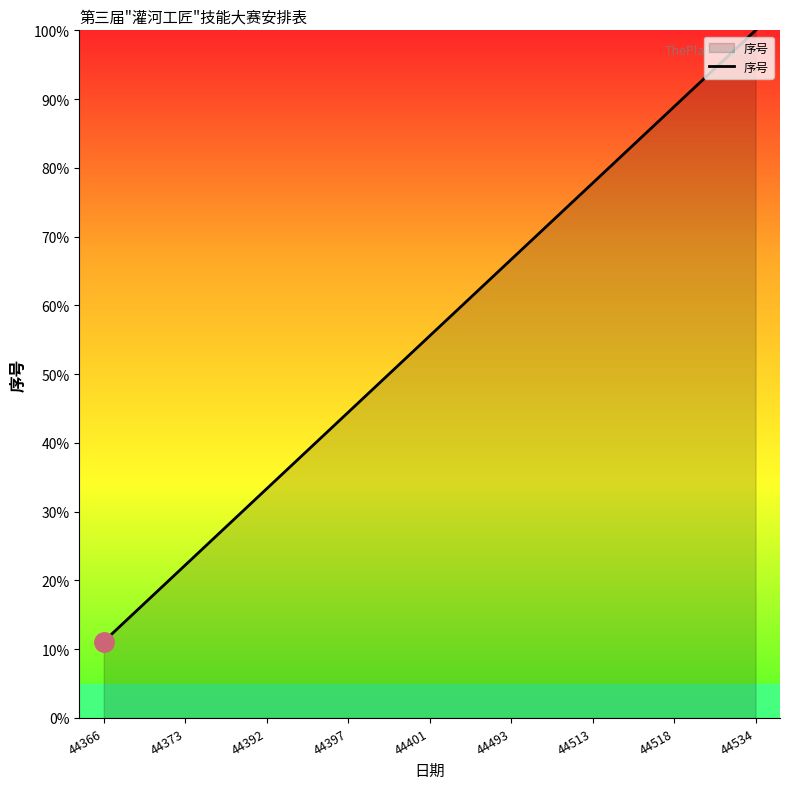

The value at 44518 is 40.7. True or false?

False